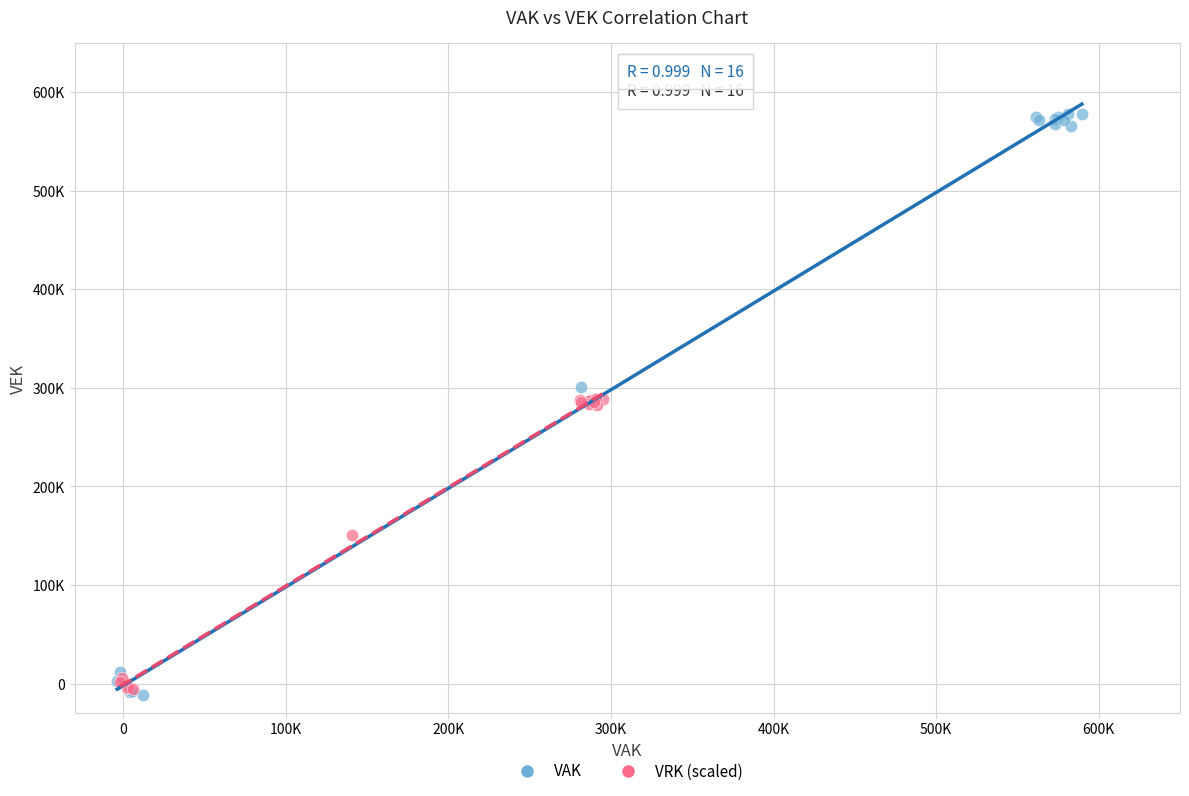

Which series contains the highest Y value?

VAK